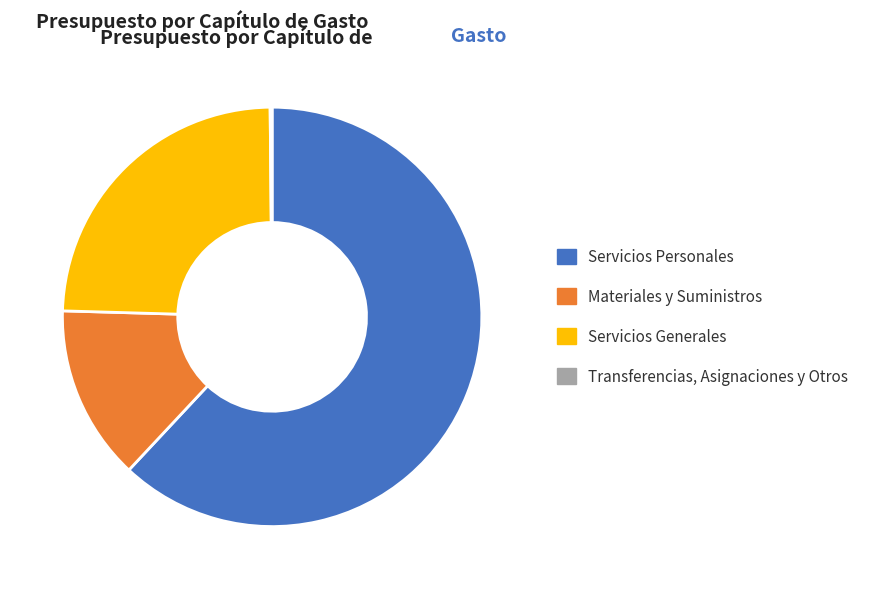

The Materiales y Suministros slice represents 13% of the pie. True or false?

True